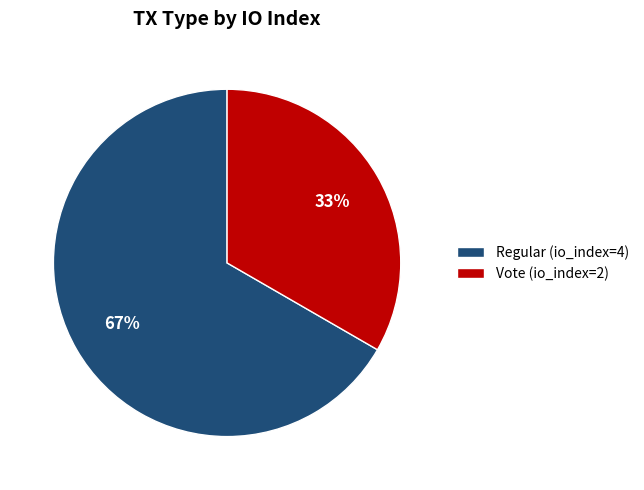

The Vote (io_index=2) slice represents 33% of the pie. True or false?

True